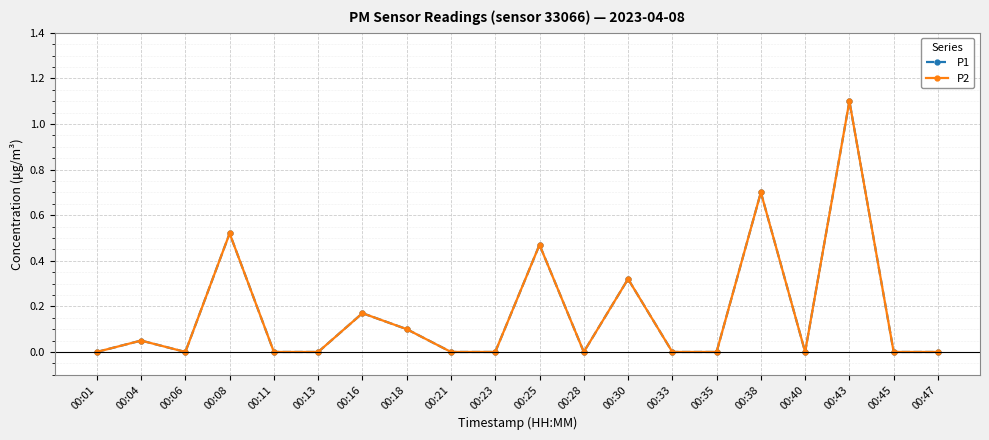

Is this an area chart (filled region under the line)?

No